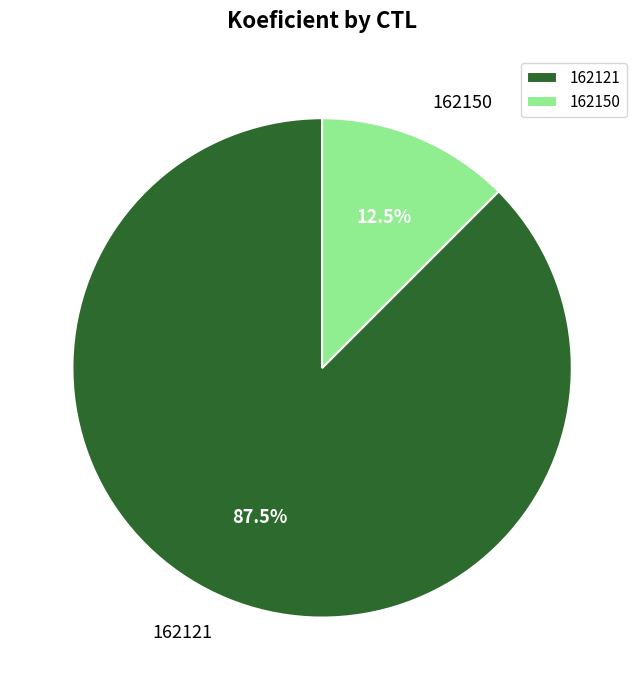

What portion of the pie excludes 162121?

12.5%